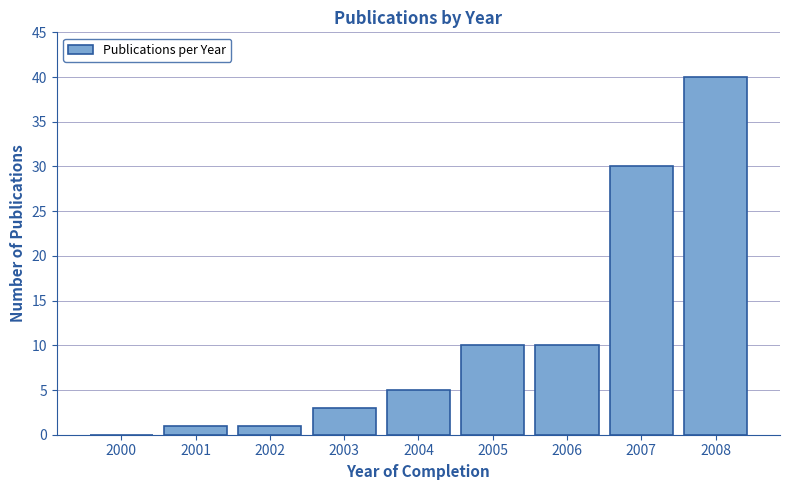

Reading right to left, extract all data points from this chart.

2008=40	2007=30	2006=10	2005=10	2004=5	2003=3	2002=1	2001=1	2000=0